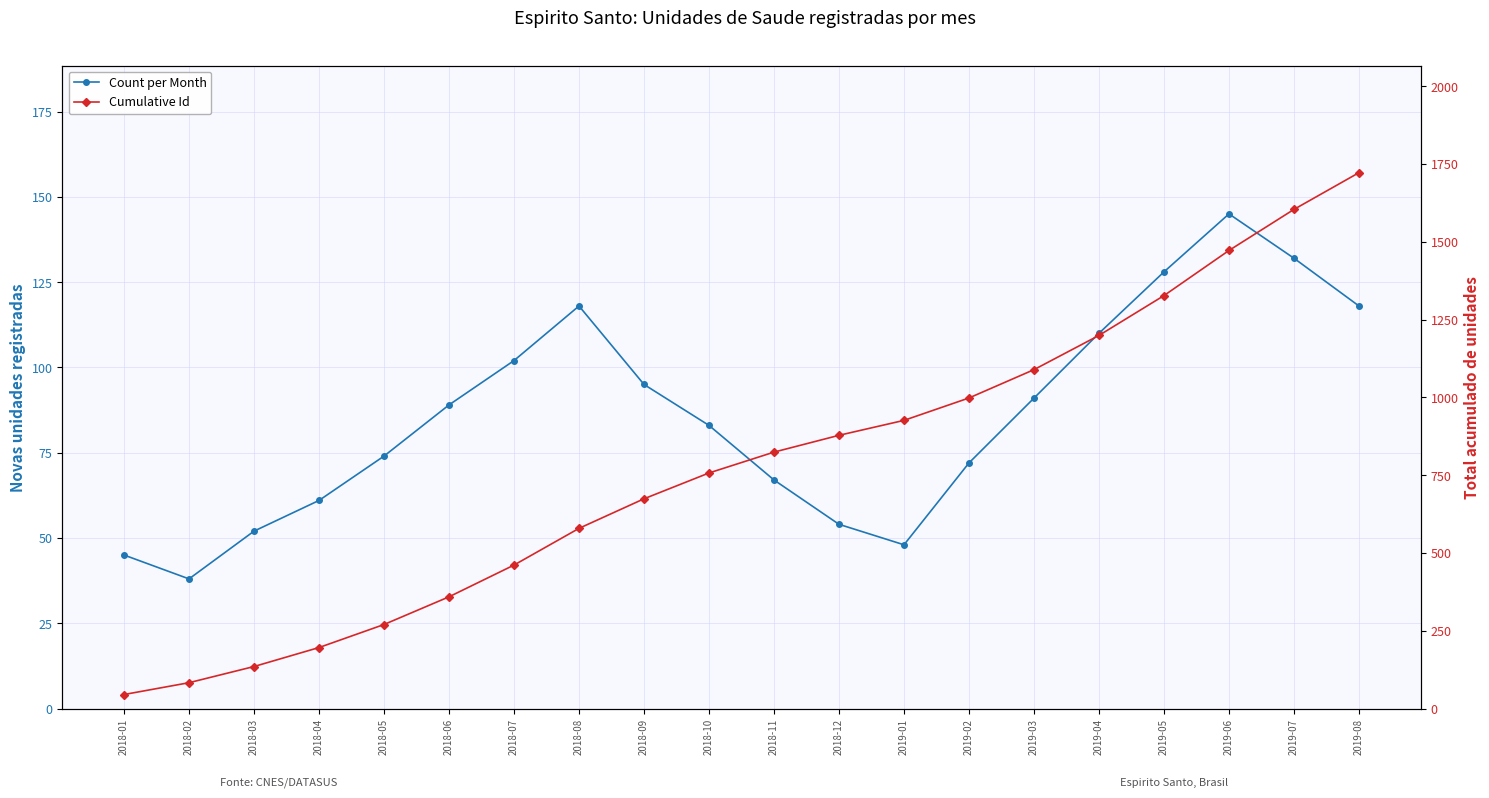

Is this an area chart (filled region under the line)?

No